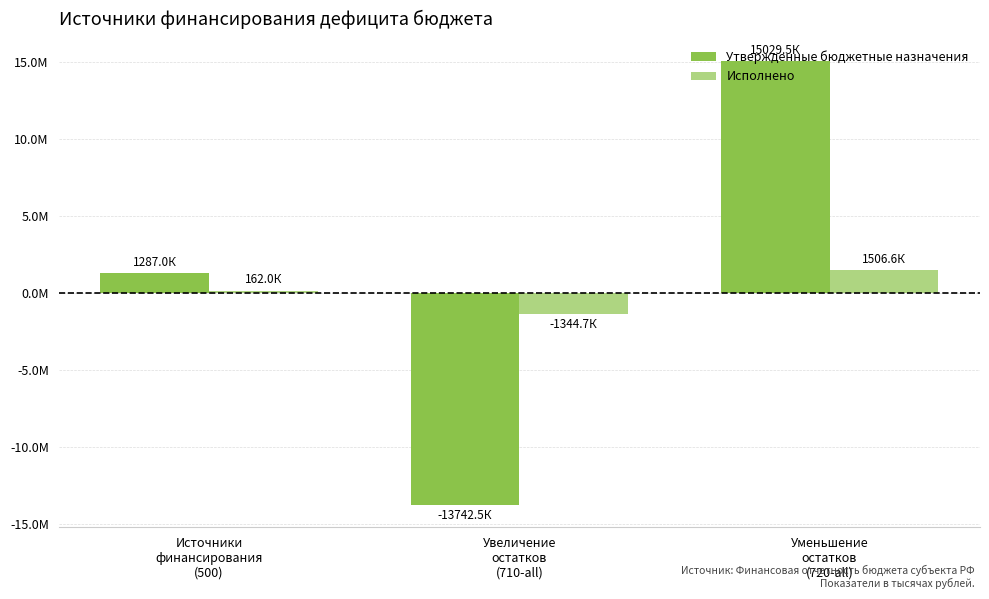

How many Утвержденные бюджетные назначения values are between -13742459 and 15029494?

3